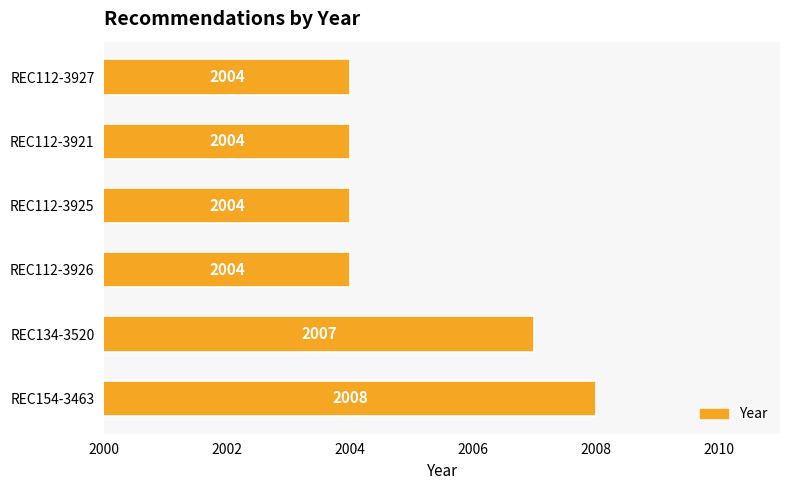

What is the ratio of the value at REC112-3926 to the value at REC134-3520?

1.0